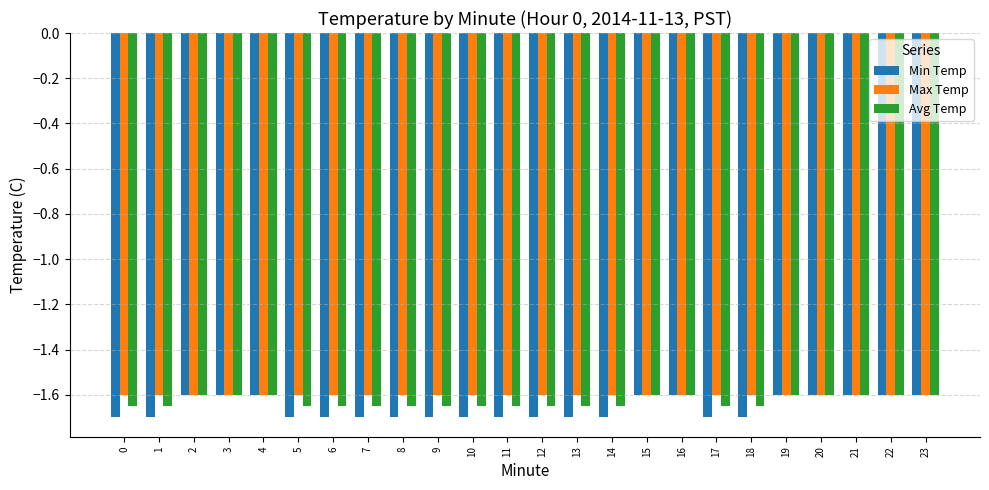

Which series has the widest spread of values?

Min Temp